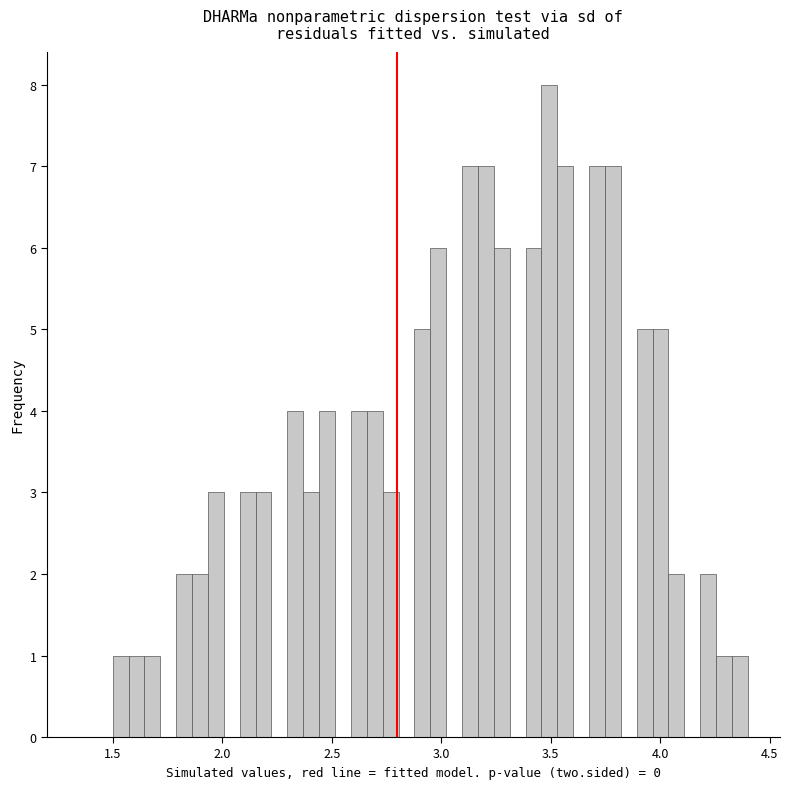

Read against the x-axis, roughly where is the centre of the tallest bar?

3.50